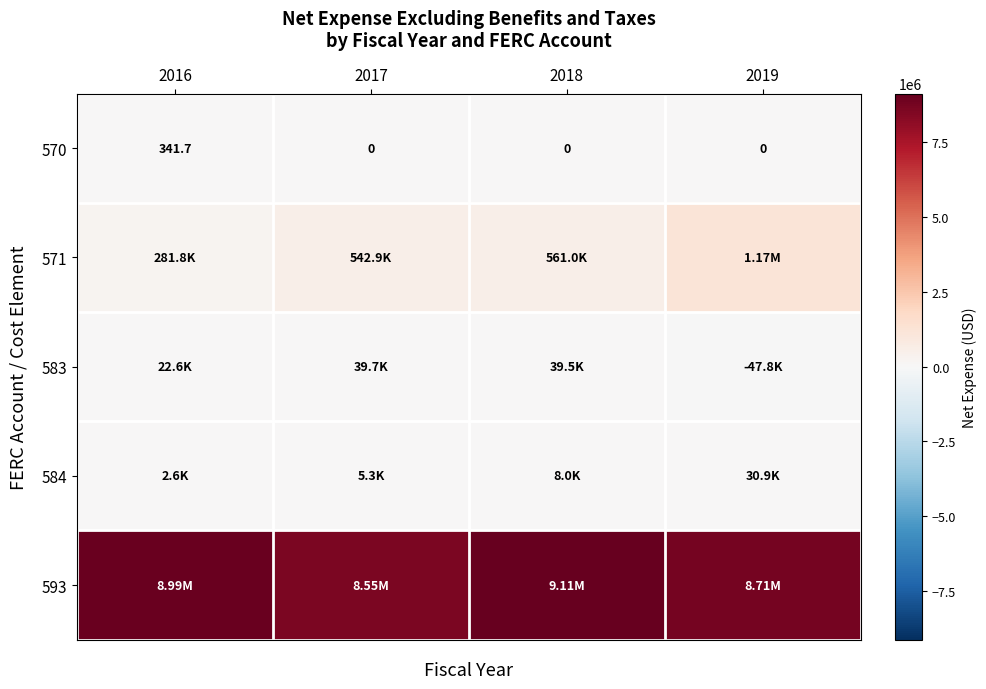

How many values in the 570 series exceed 0?

1